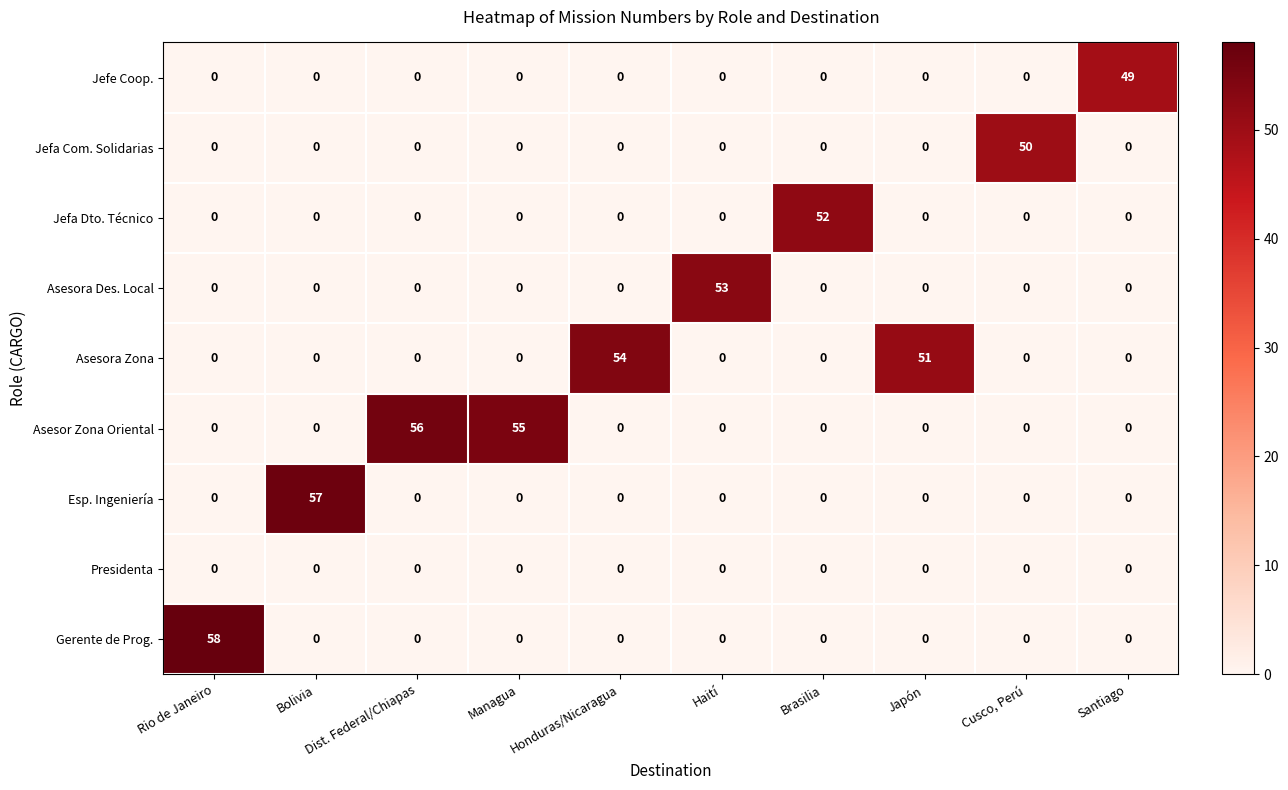

Which series has the widest spread of values?

Gerente de Prog.